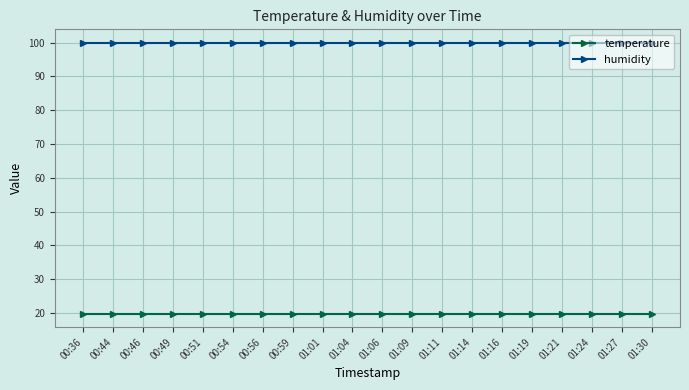

True or false: temperature and humidity intersect in this chart.

False